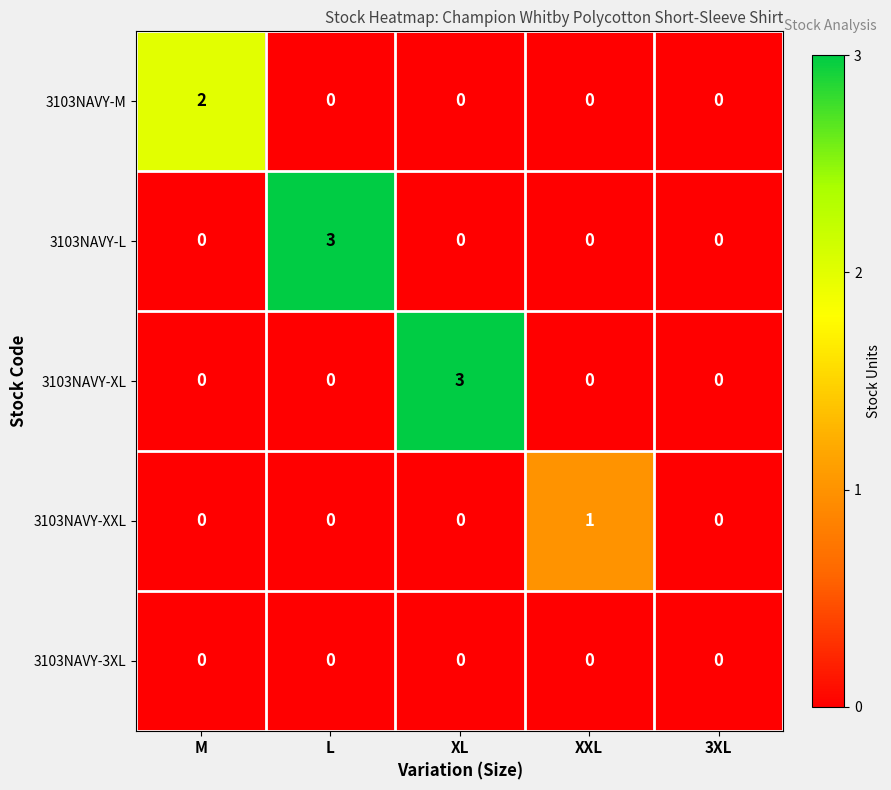

What is the spread (max minus min) of values at M?

2